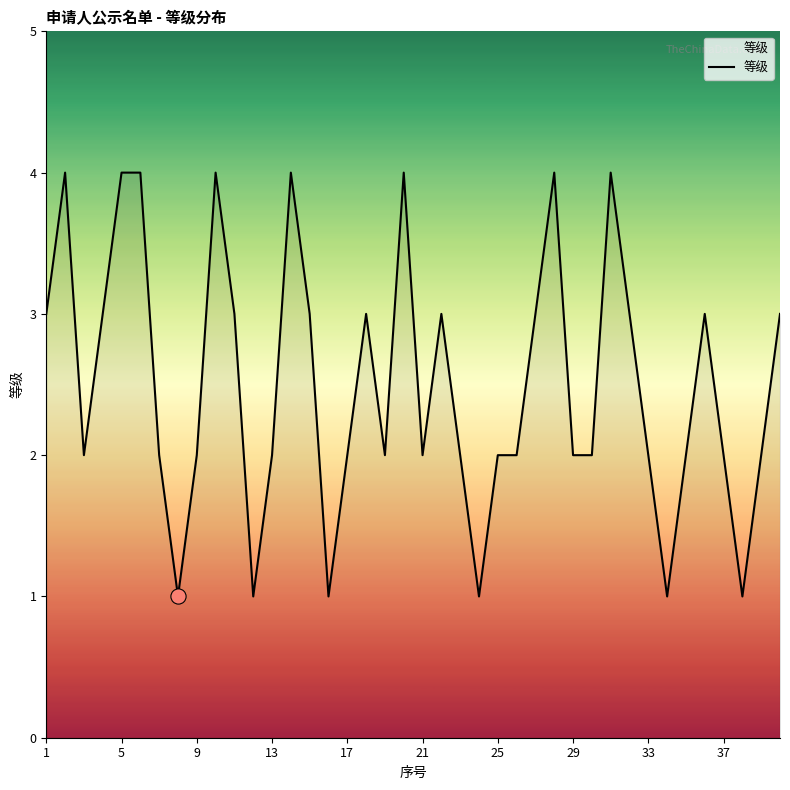

What is the difference between the maximum and minimum values?

3